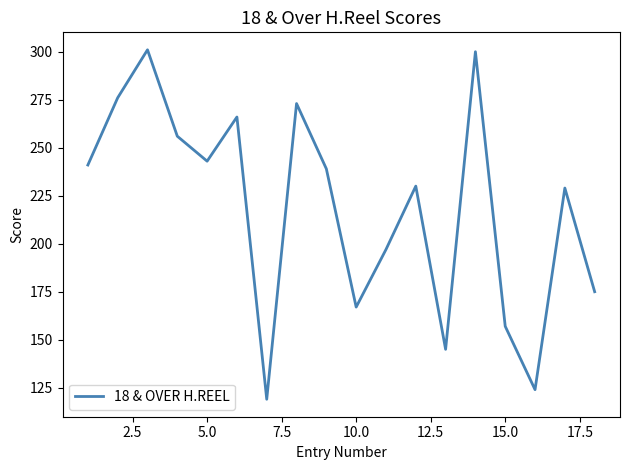

Reading left to right, what are all the values shown in this chart?

241	276	301	256	243	266	119	273	239	167	197	230	145	300	157	124	229	175